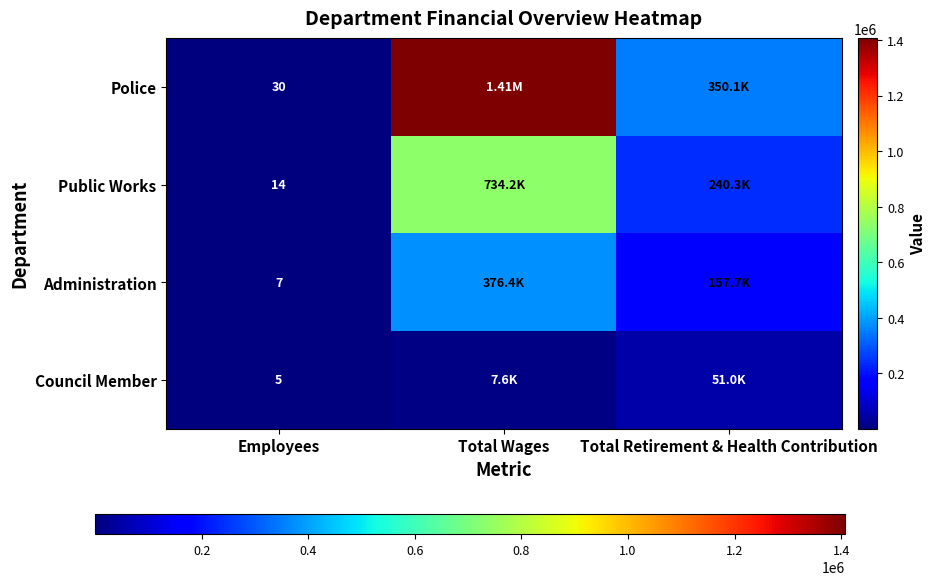

What is the total value across all series at Employees?

56